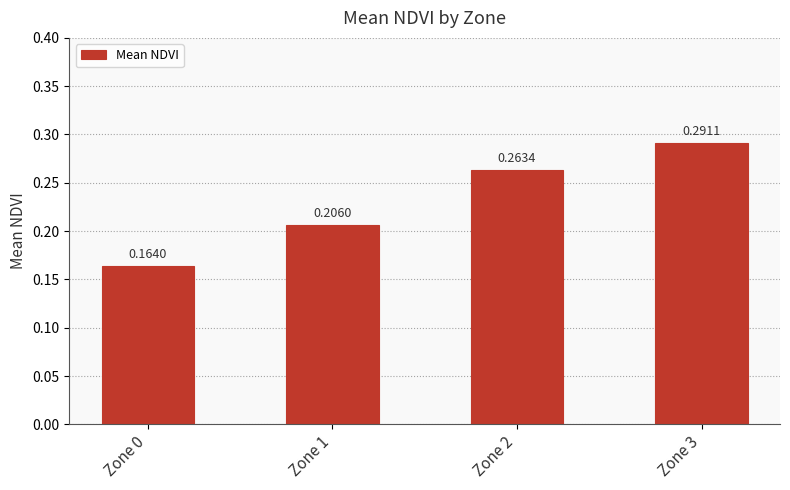

What is the difference between the maximum and minimum values?

0.1